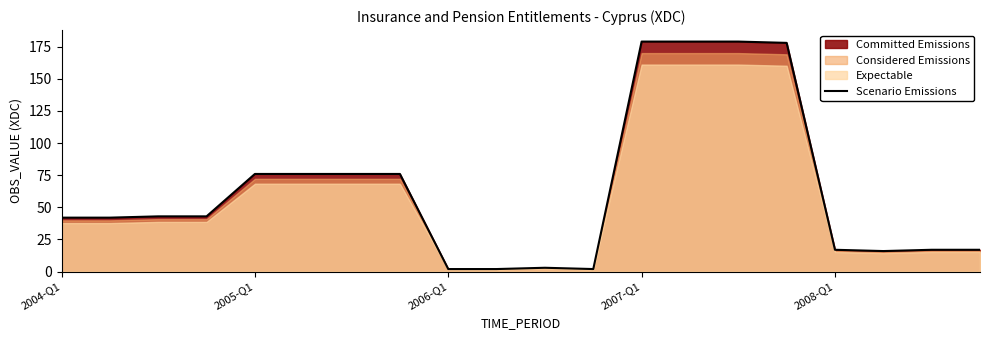

What is the value of the 9th point from the left?

2